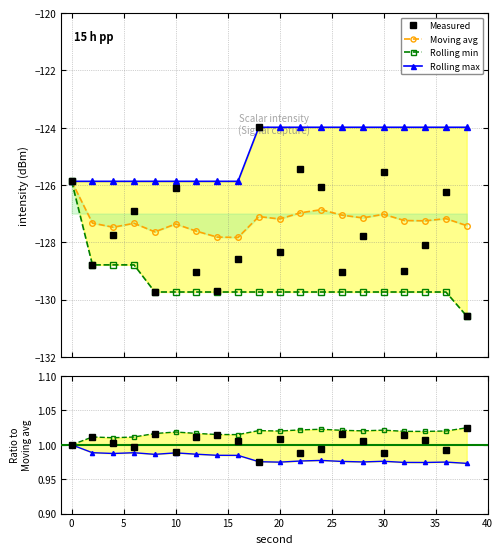

True or false: Rolling max and Measured intersect in this chart.

False